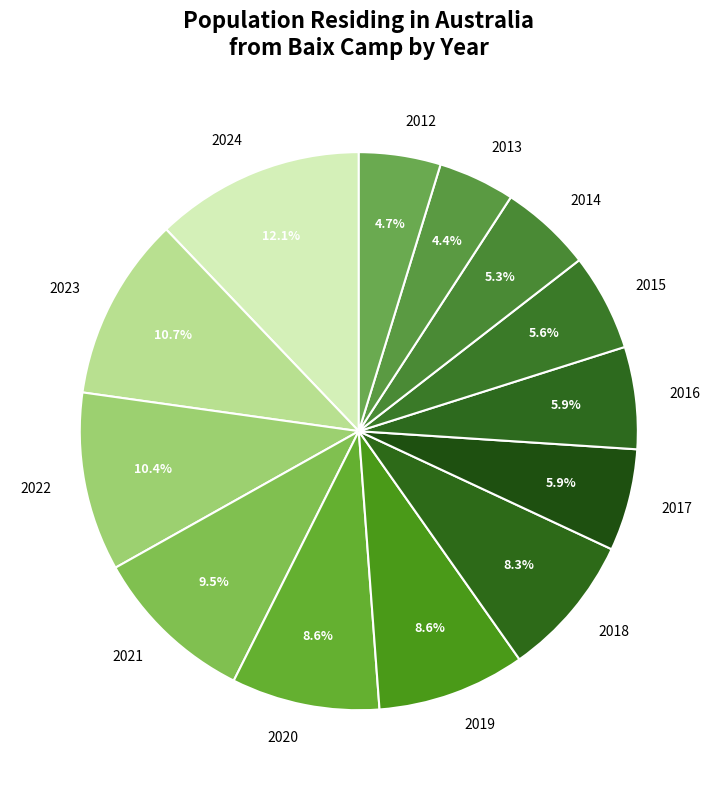

To the nearest percent, what is the difference between the 2012 and 2023 slice percentages?

6%